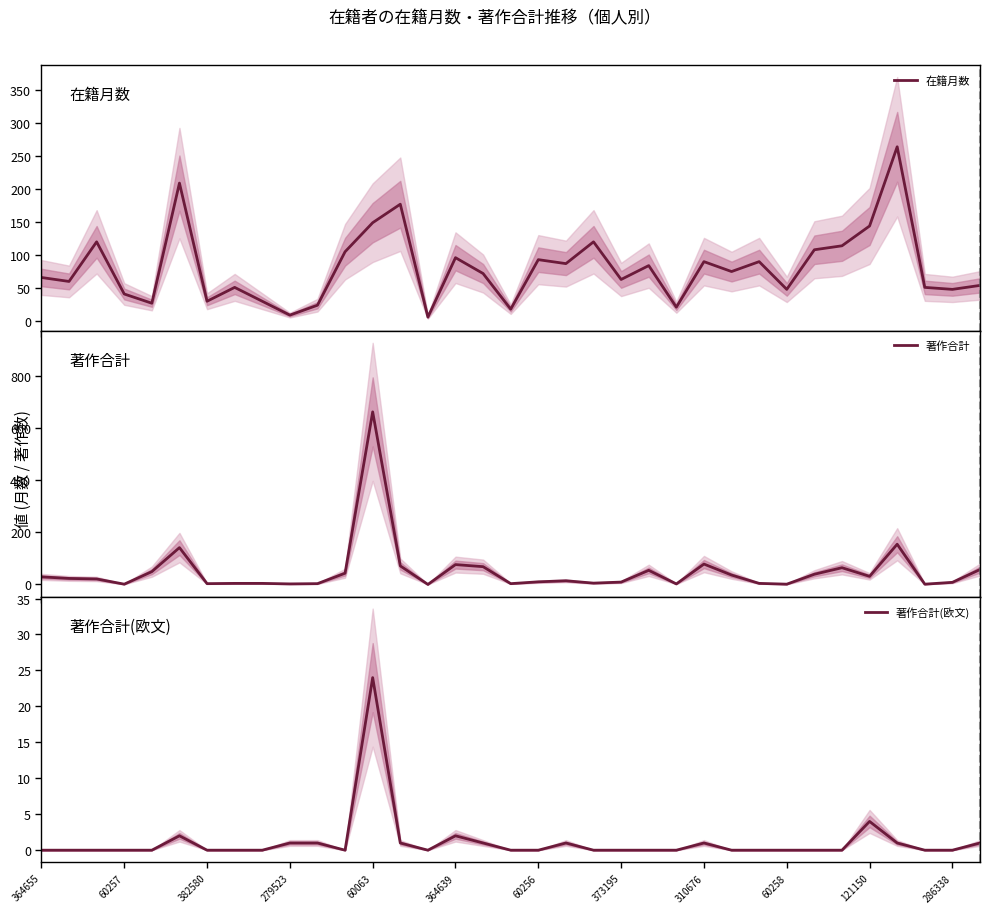

The 著作合計(欧文) series shows 7 at 60257. True or false?

False